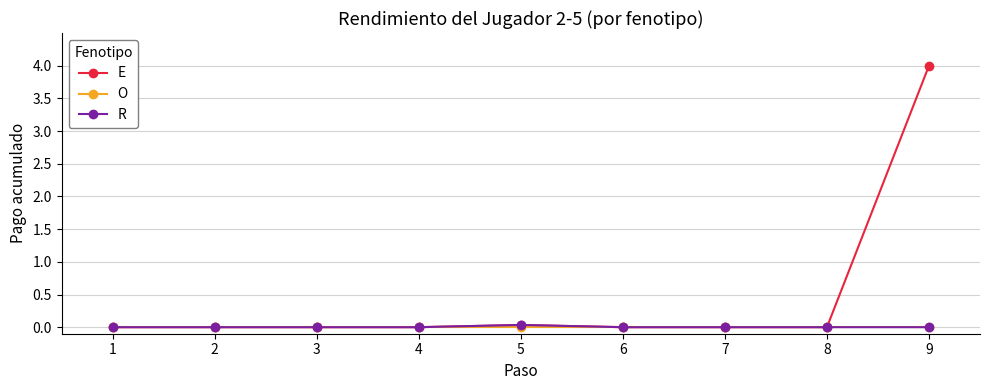

What is the greatest value displayed?

4.0